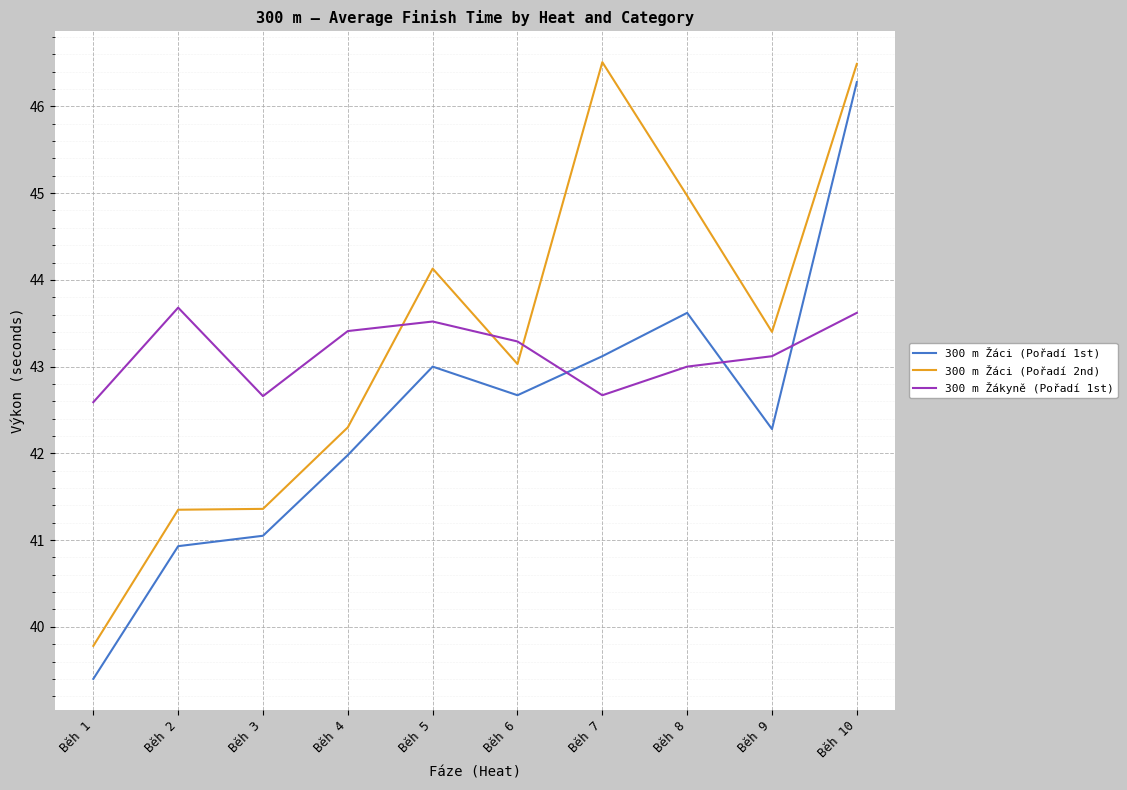

Does the chart have visible grid lines?

Yes